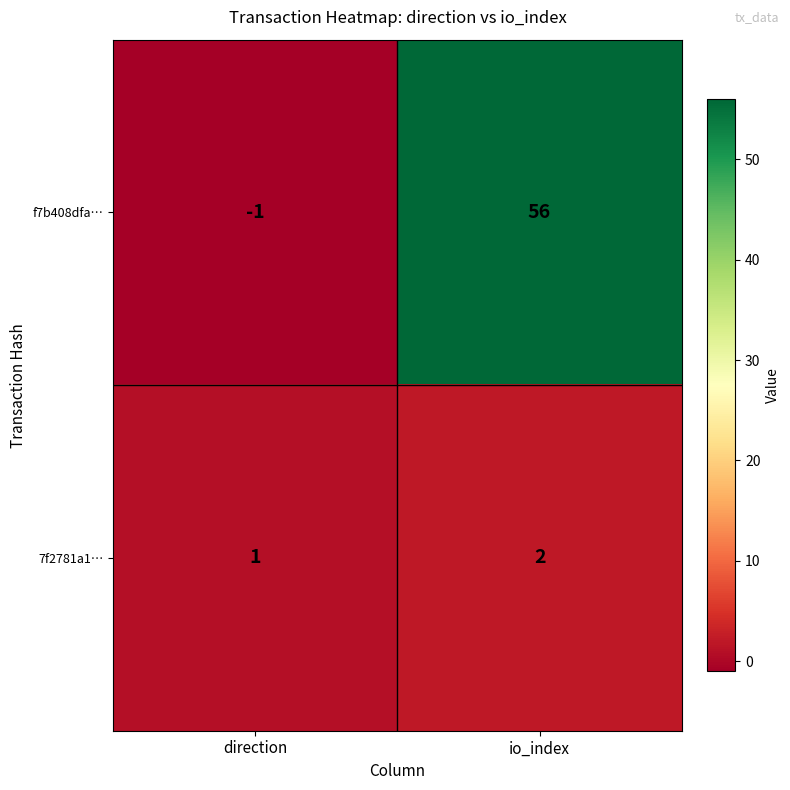

Which series has the largest range (max minus min)?

f7b408dfa…